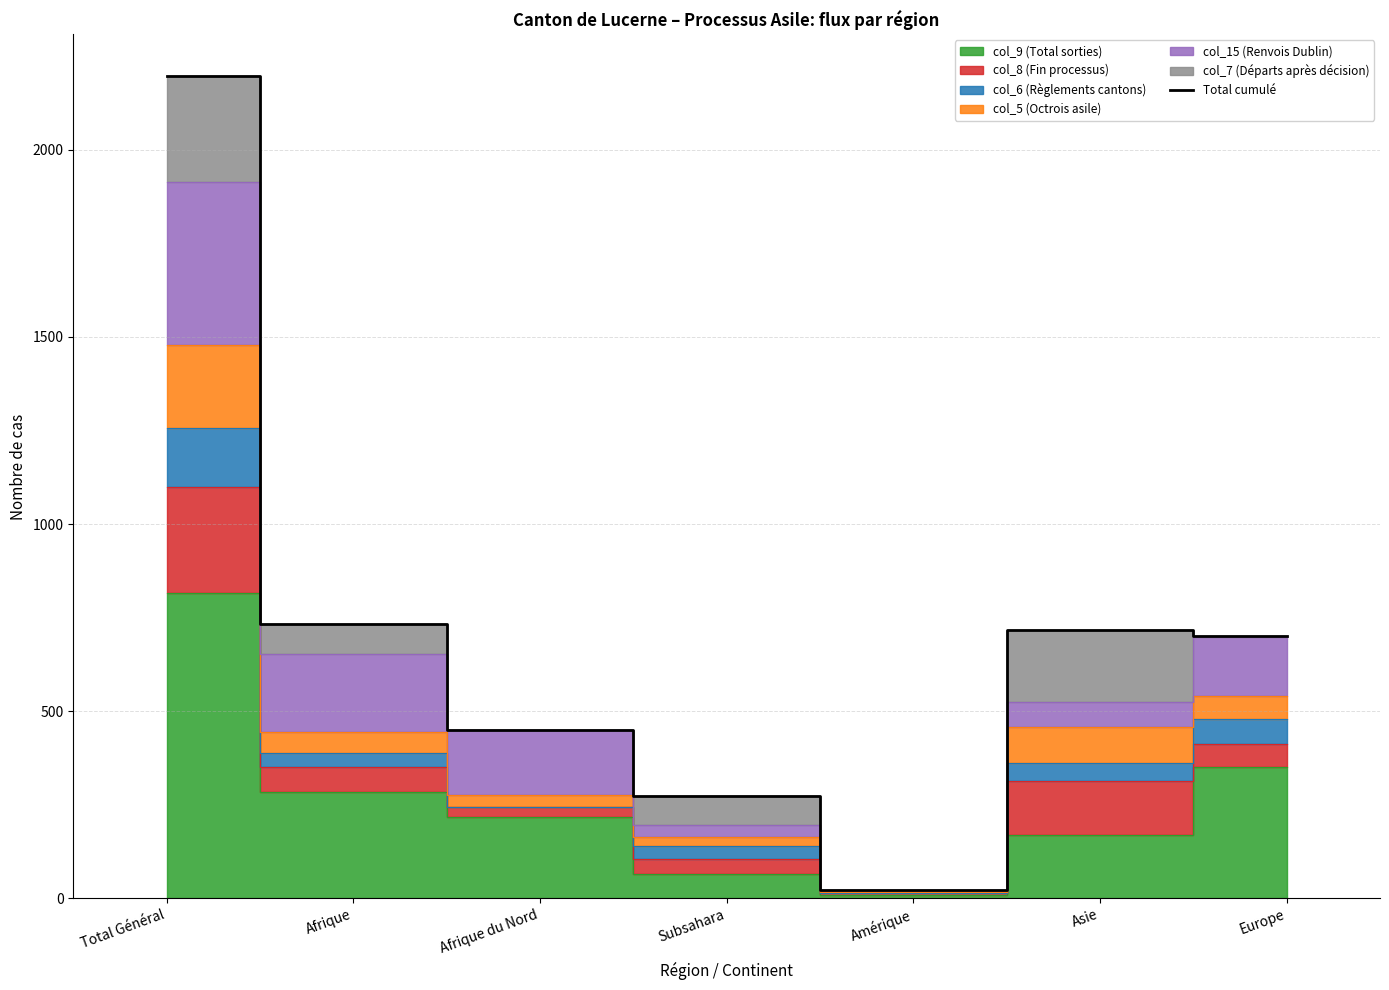

Which label corresponds to the largest value in the chart?

Total Général